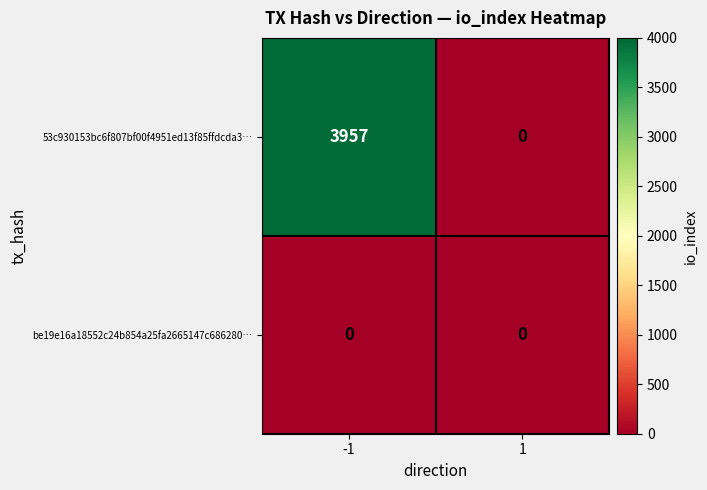

List the series in order of their peak value, lowest first.

be19e16a18552c24b854a25fa2665147c686280…, 53c930153bc6f807bf00f4951ed13f85ffdcda3…